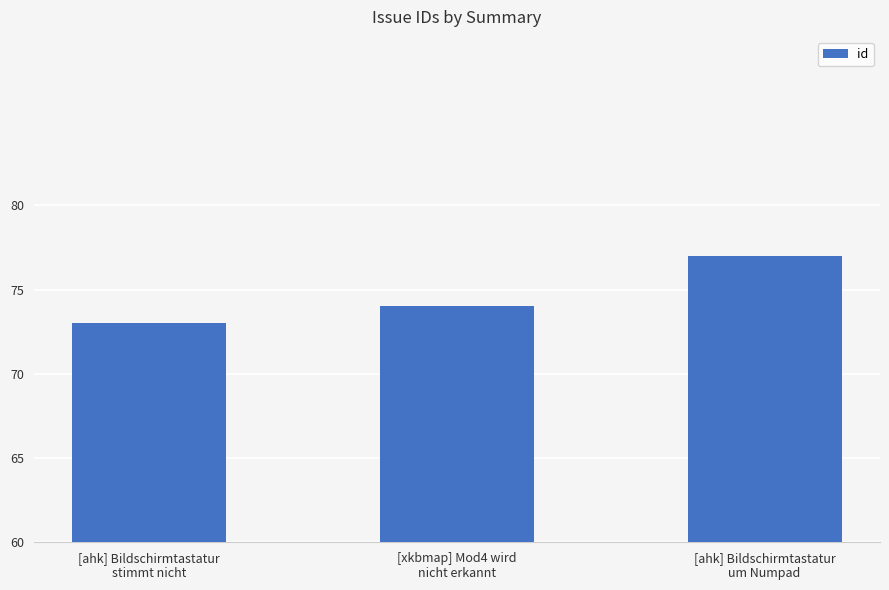

What is the difference between the maximum and minimum values?

4